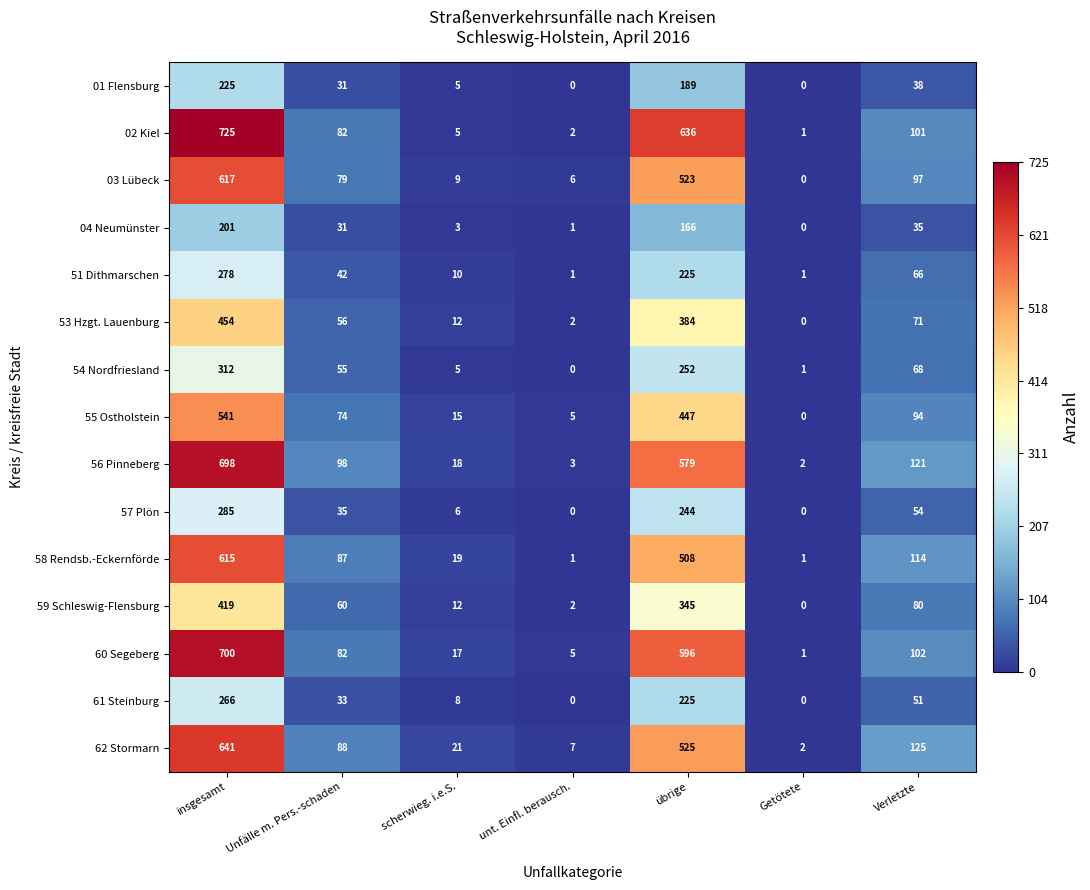

At which label does 58 Rendsb.-Eckernförde first exceed 87?

insgesamt